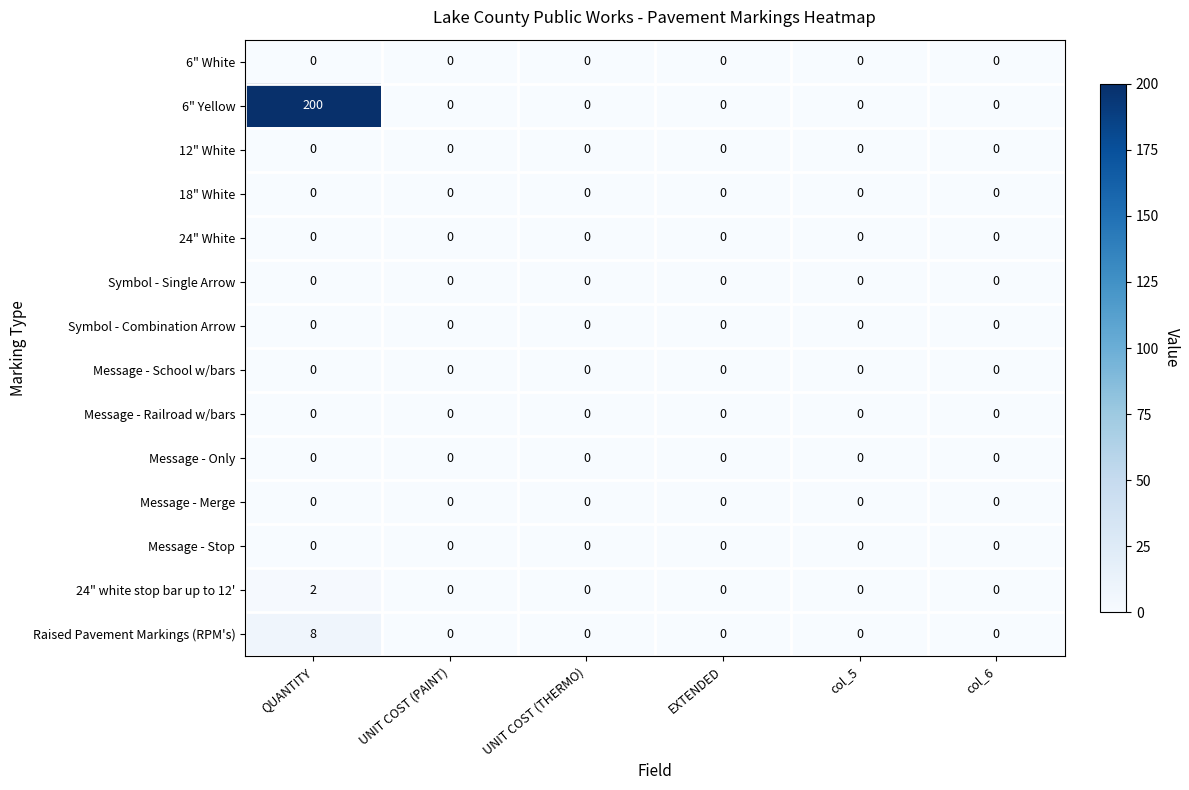

Which series has the widest spread of values?

6" Yellow